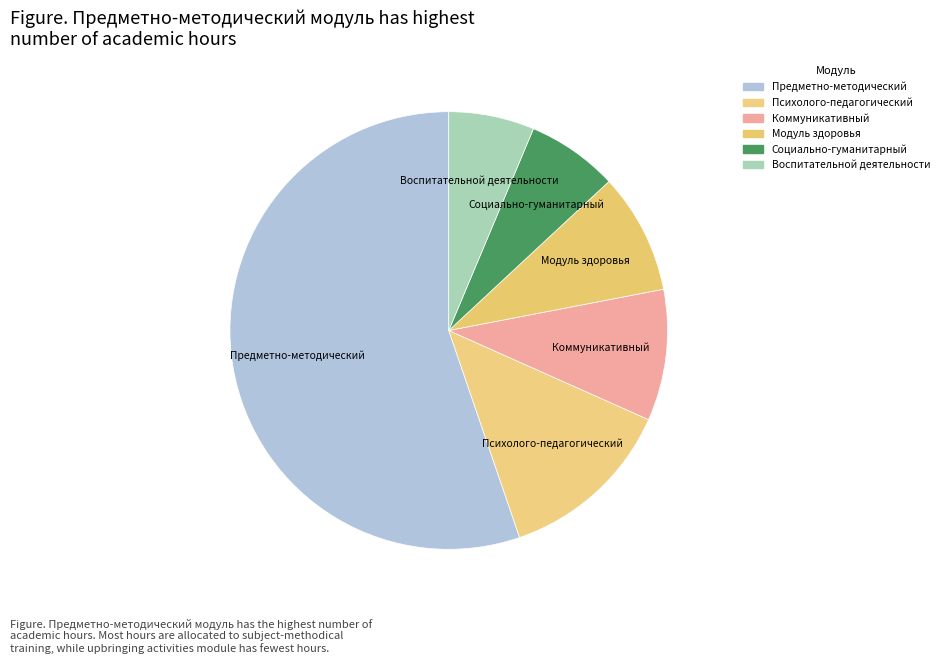

Is there a majority slice in this chart?

Yes